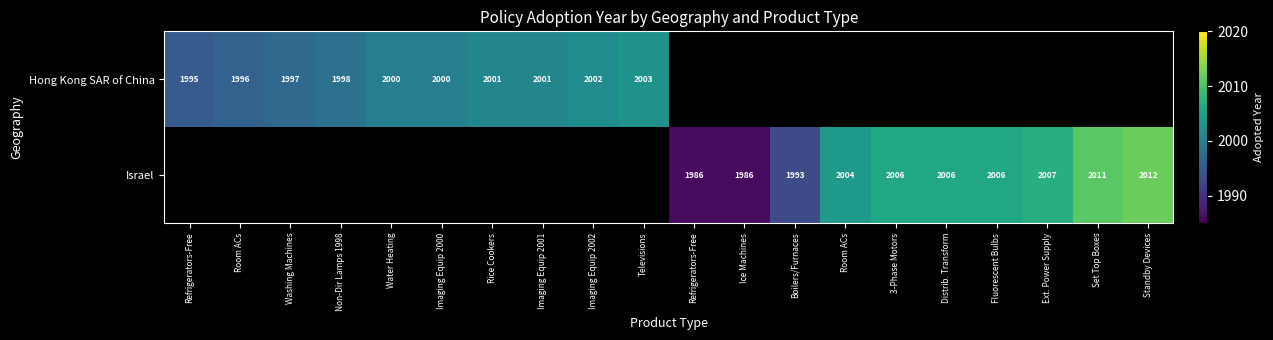

What is the sum of the Hong Kong SAR of China values at Room ACs and Washing Machines?

3993.0